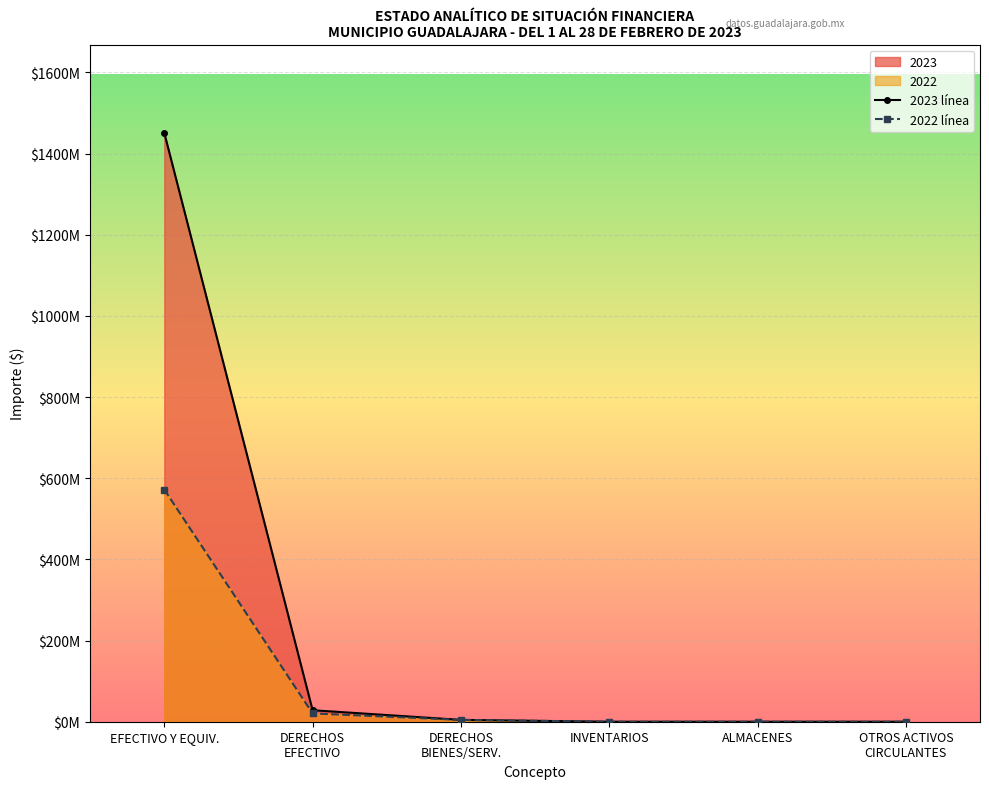

How many data points in 2022 línea are above 4520977?

3